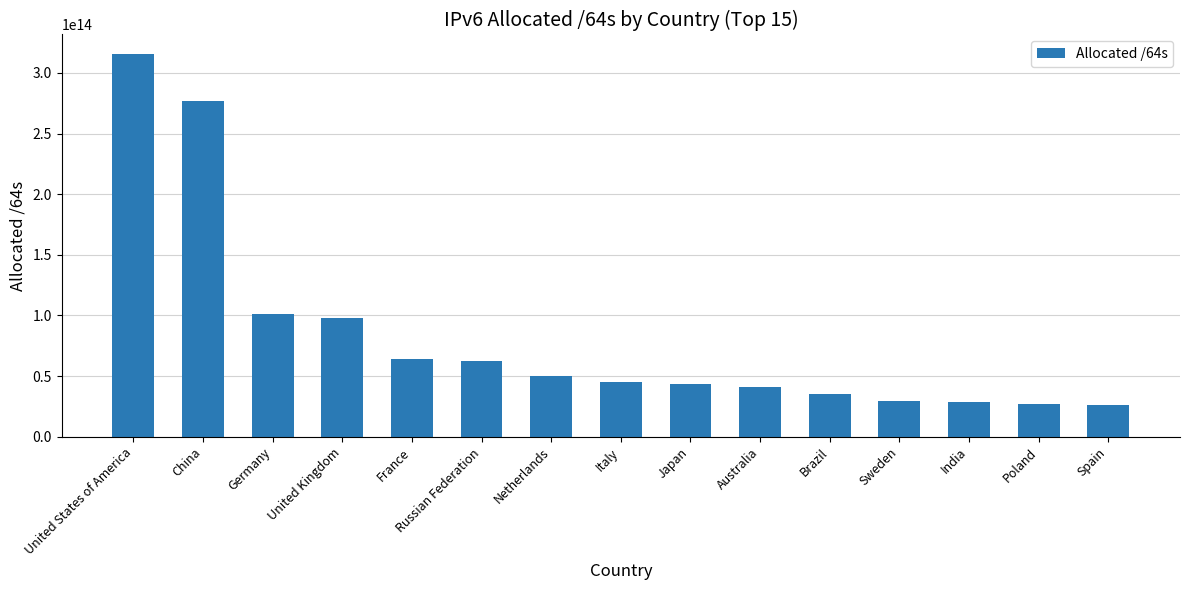

Count the number of values greater than 44955693809664.

7